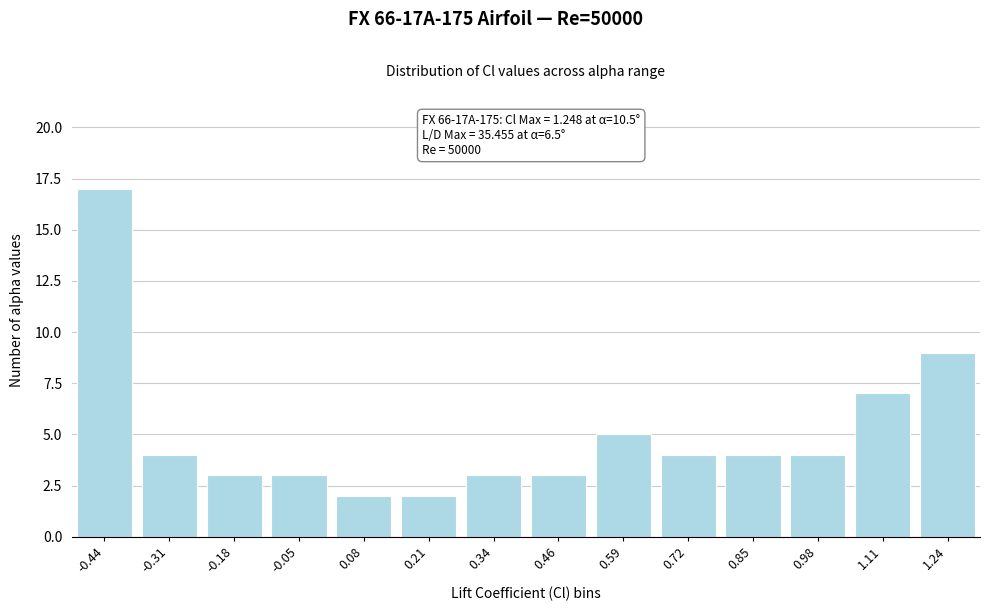

Reading right to left, list all the values displayed in this chart.

9	7	4	4	4	5	3	3	2	2	3	3	4	17